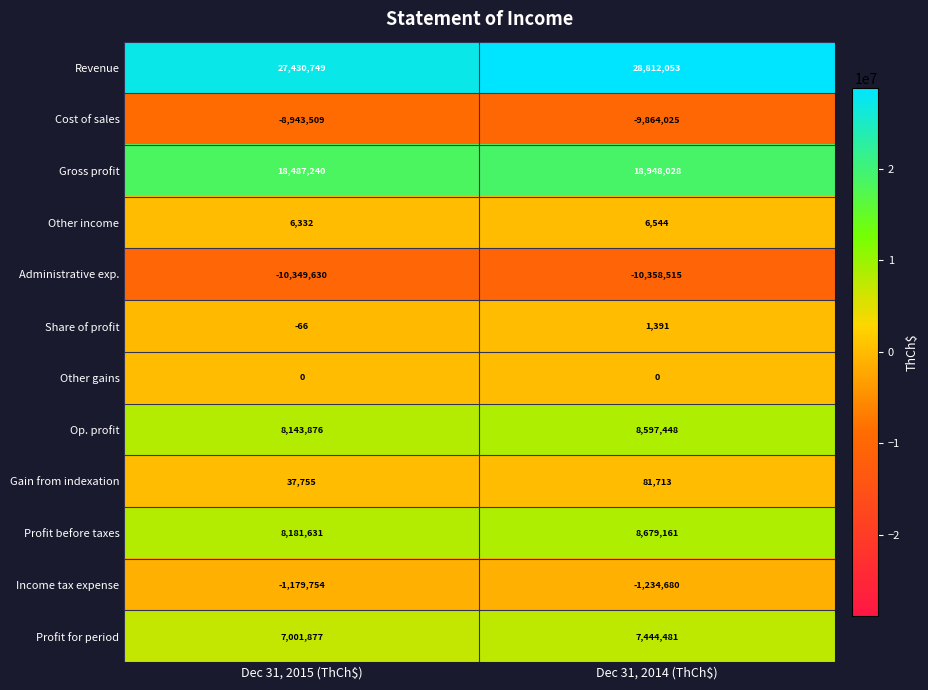

Reading left to right, what are all the values shown in this chart?

Revenue: 27430749	28812053
Cost of sales: -8943509	-9864025
Gross profit: 18487240	18948028
Other income: 6332	6544
Administrative exp.: -10349630	-10358515
Share of profit: -66	1391
Other gains: 0	0
Op. profit: 8143876	8597448
Gain from indexation: 37755	81713
Profit before taxes: 8181631	8679161
Income tax expense: -1179754	-1234680
Profit for period: 7001877	7444481